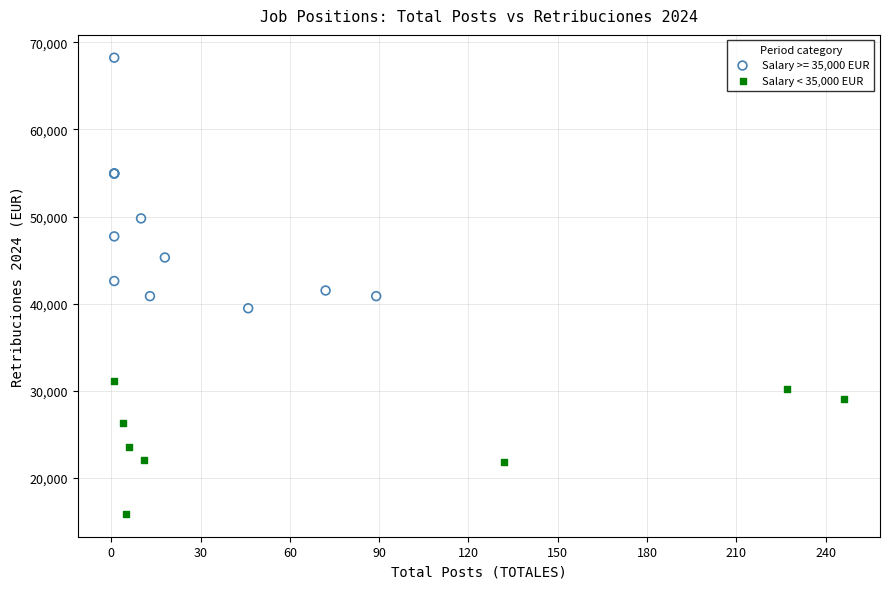

Which series contains the highest Y value?

Salary >= 35,000 EUR